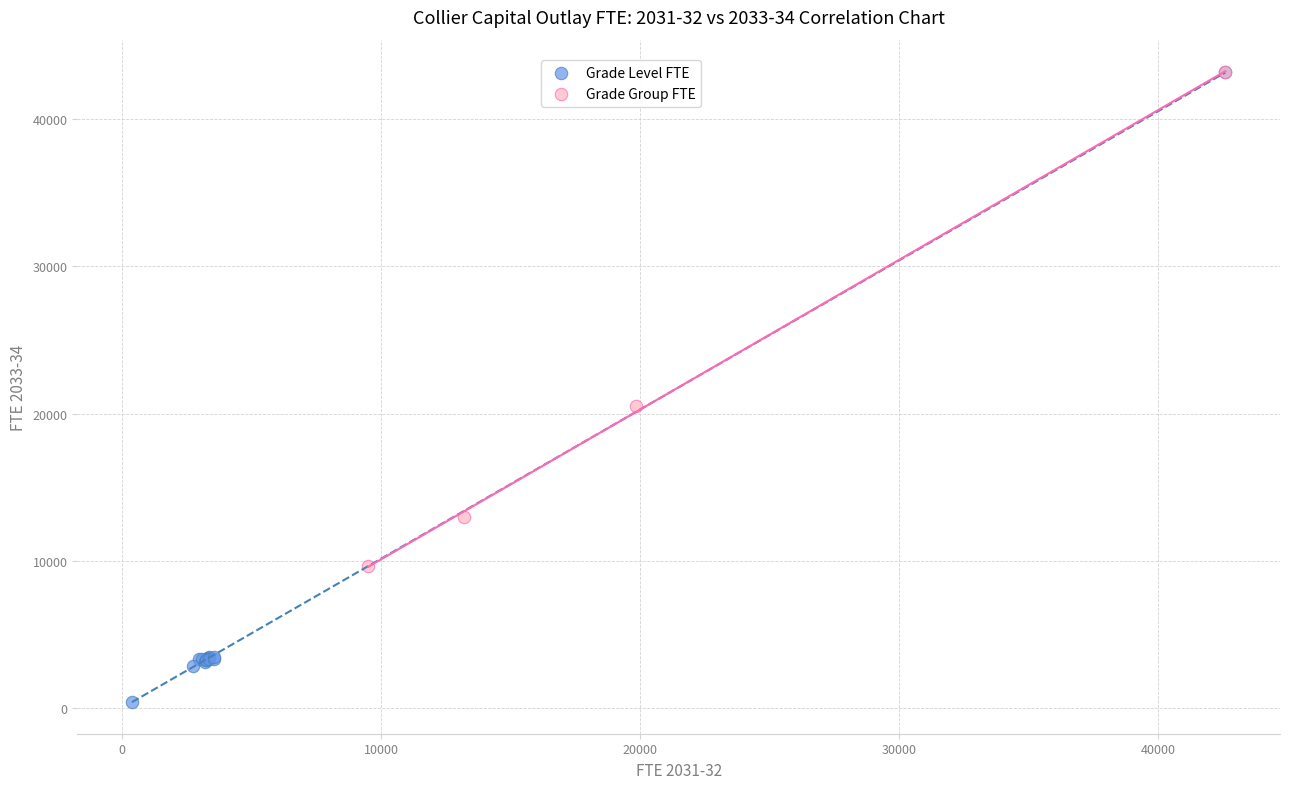

Which series has the widest spread of Y values?

Grade Level FTE